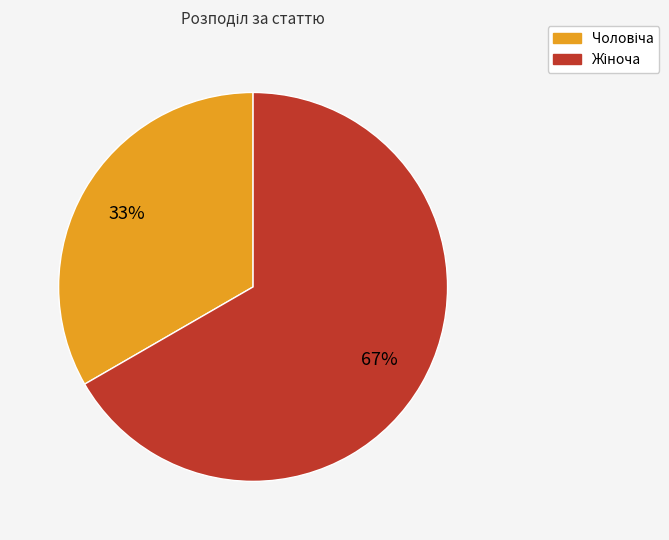

Is there any slice that represents more than half of the pie?

Yes